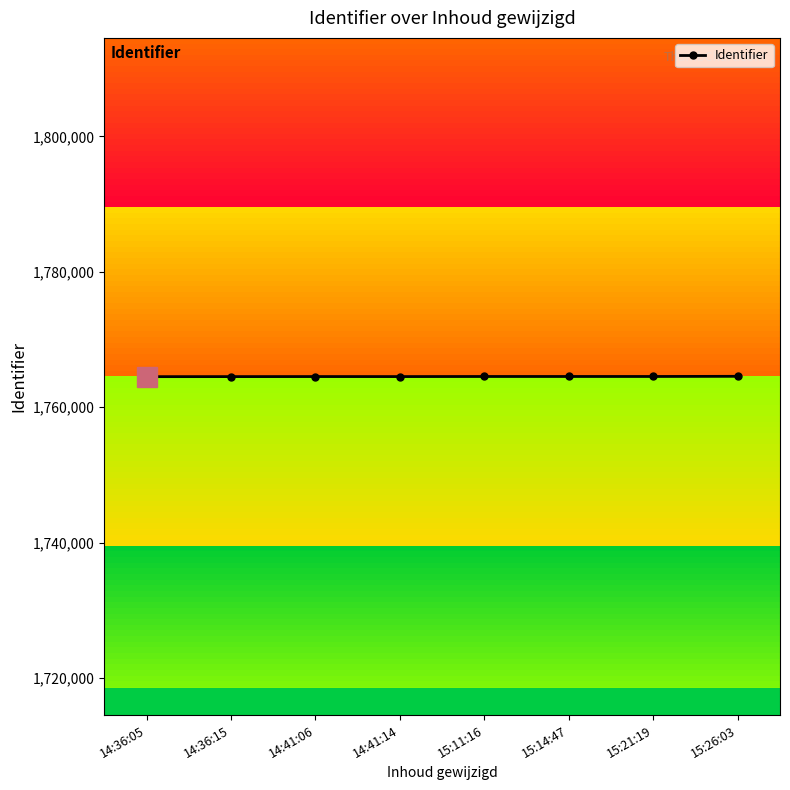

What is the label of the 6th point from the left?

15:14:47